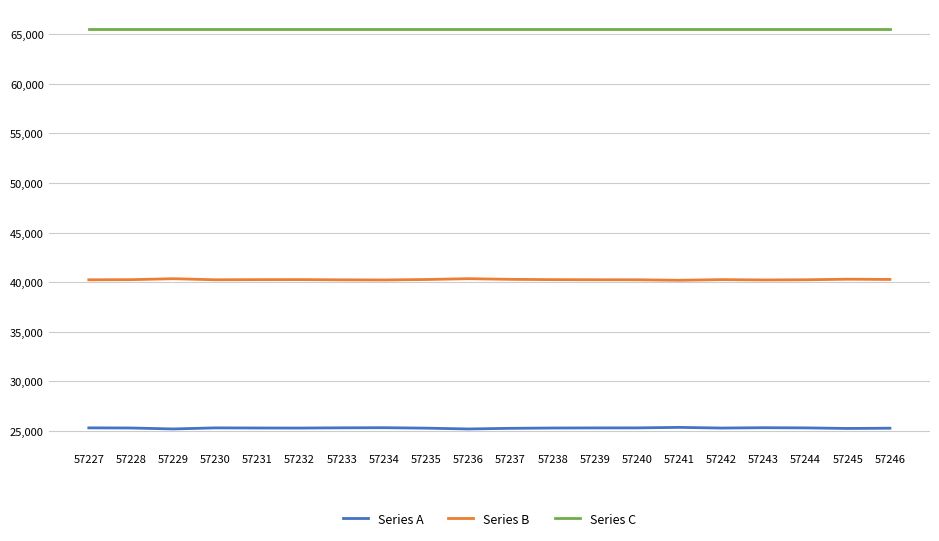

The value of Series C at 57246 is 35320. True or false?

False